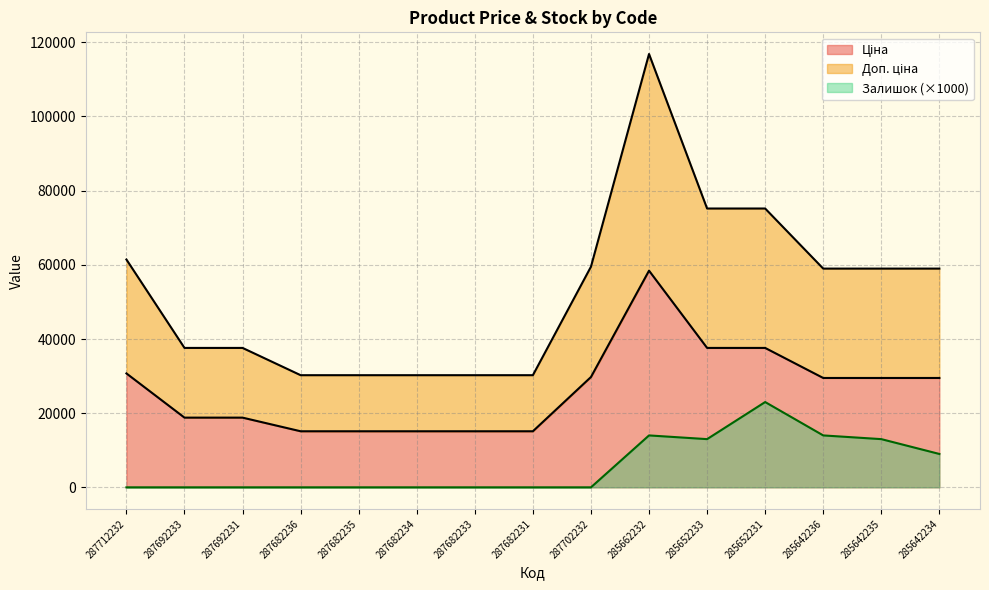

At which category is the sum across all series the highest?

285662232